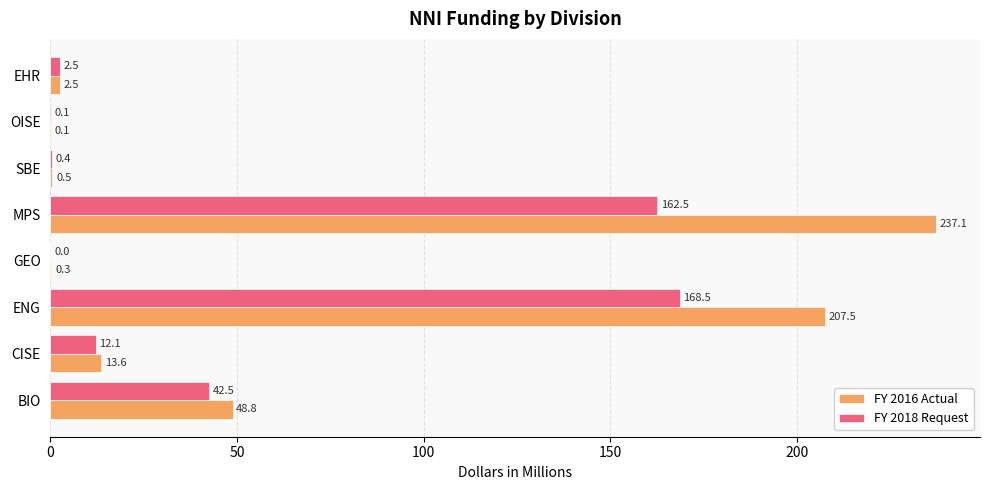

True or false: FY 2018 Request has a value of 70.3 at BIO.

False